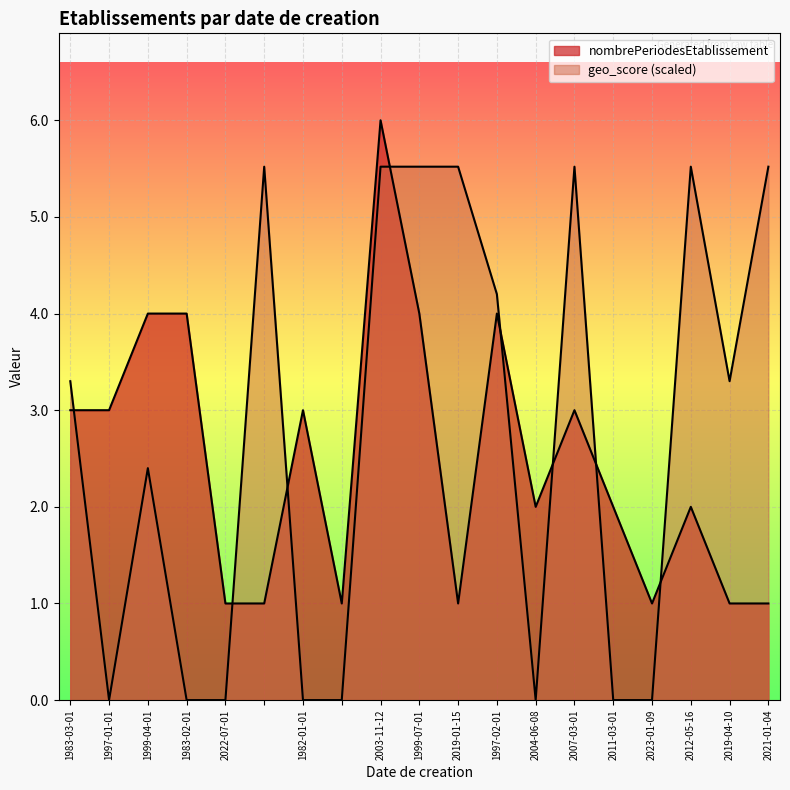

True or false: nombrePeriodesEtablissement and geo_score intersect in this chart.

True